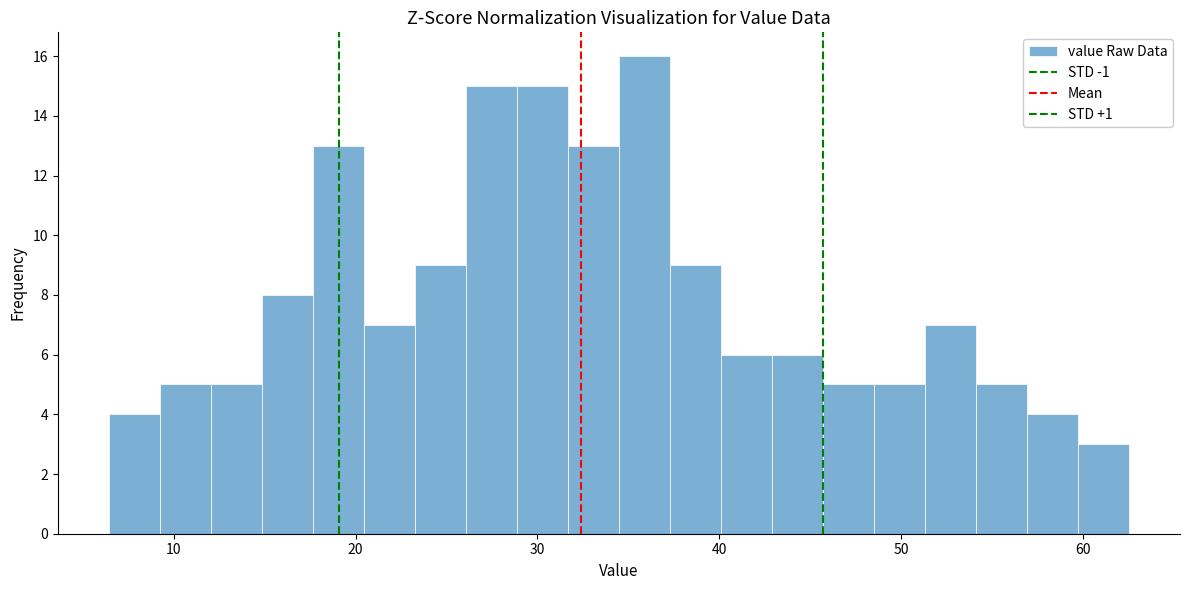

Read against the x-axis, roughly where is the centre of the tallest bar?

36